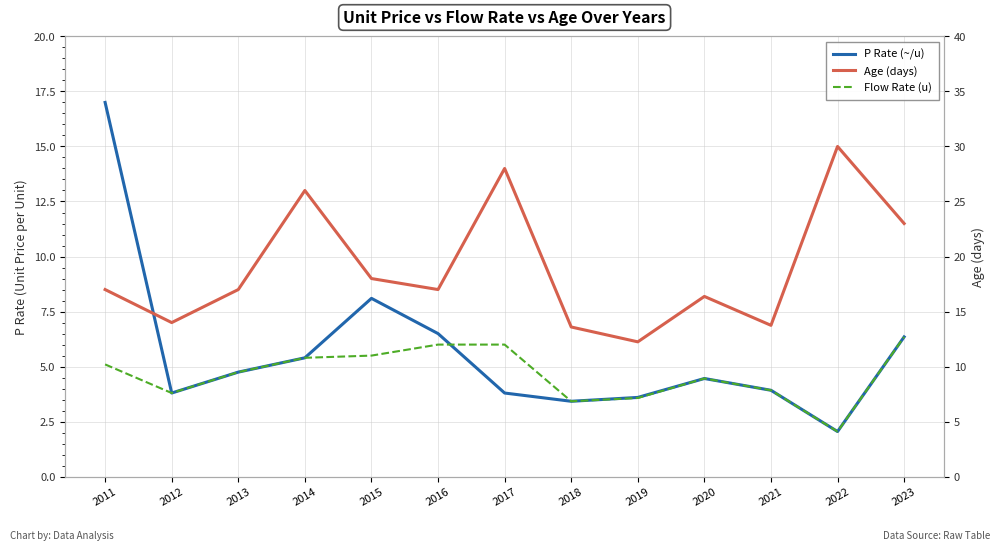

Where is the first local maximum for Flow Rate (u)?

2020